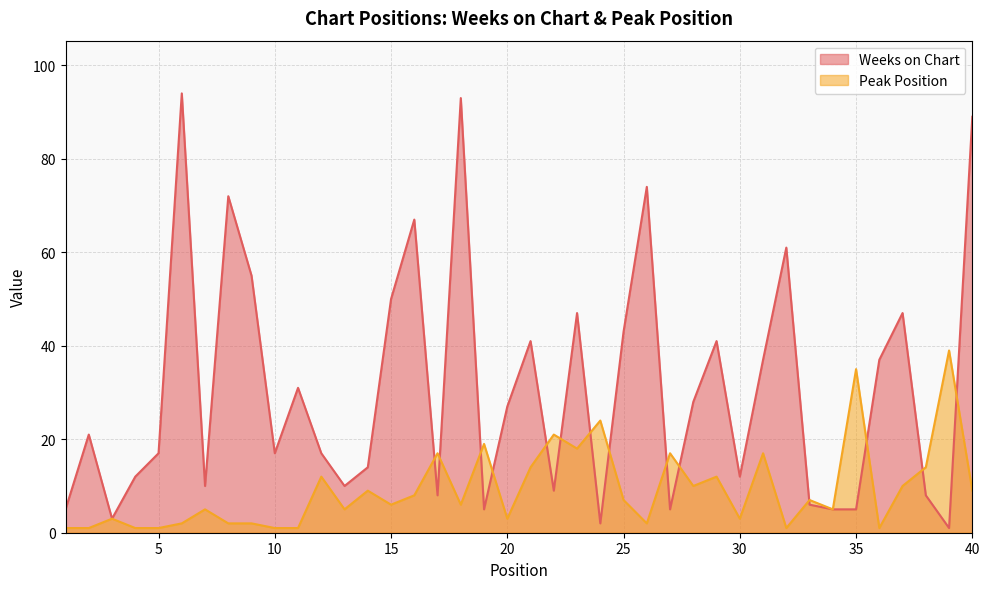

True or false: Weeks on Chart has a value of 17 at 12.

True